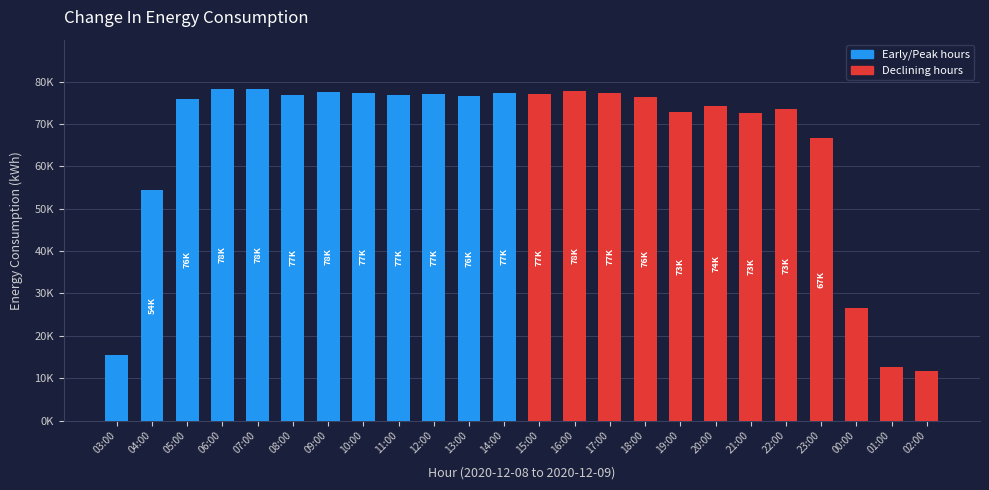

What is the label of the 12th bar from the left?

14:00